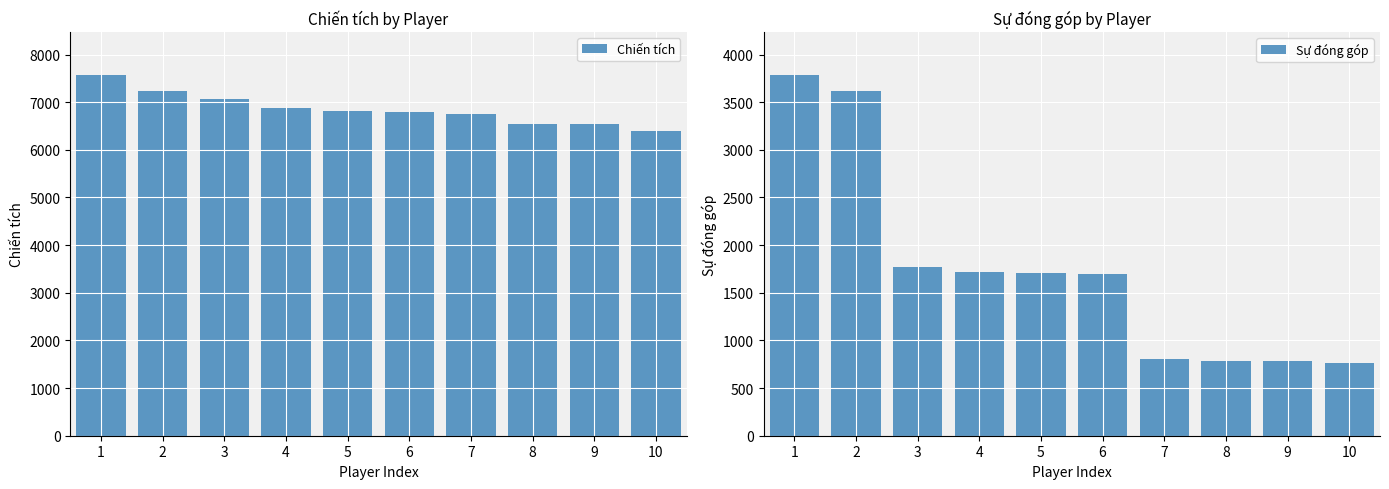

Rank the series at 9 from lowest to highest value.

Sự đóng góp, Chiến tích